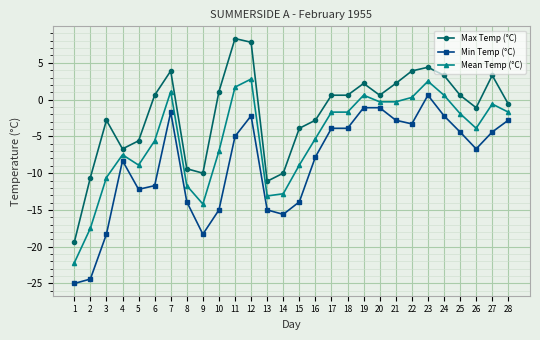

What is the value of the Mean Temp (°C) point at the 20th from the left?

-0.3